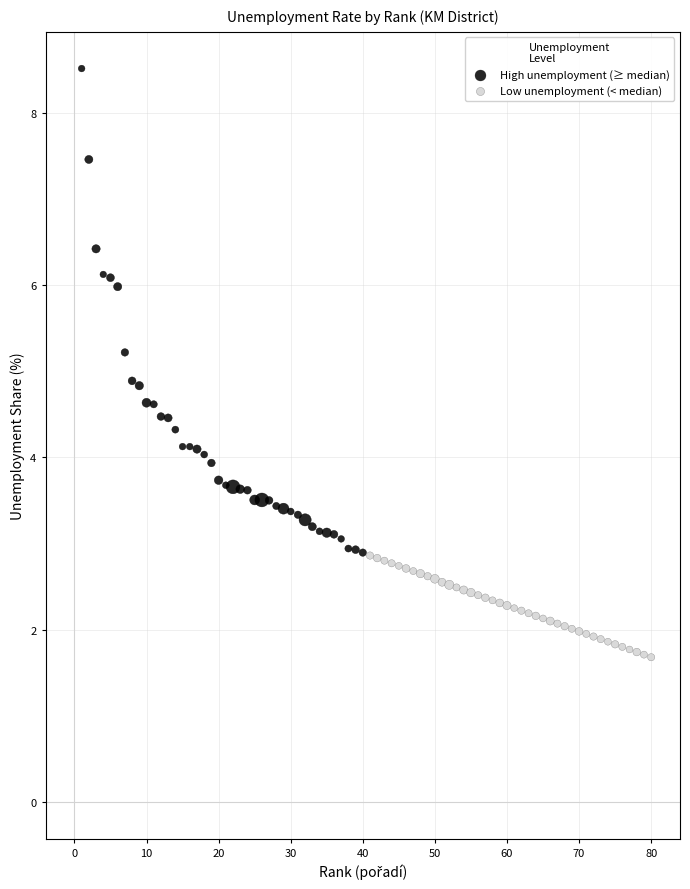

Which series contains the lowest Y value?

Low unemployment (< median)